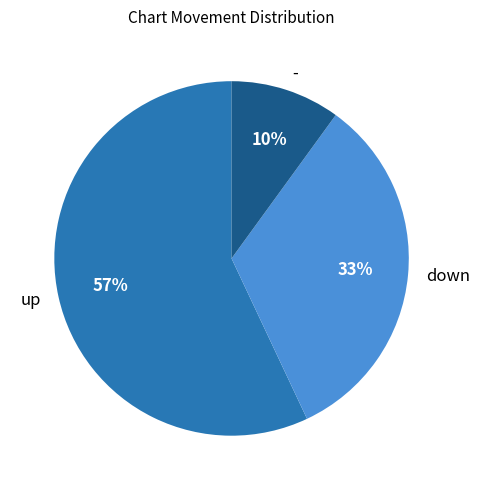

Between up and down, which is larger?

up